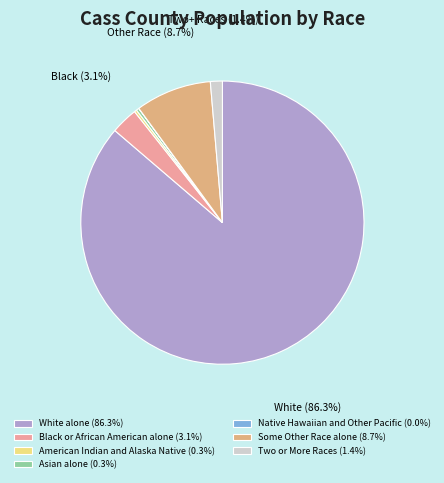

Which slice is the largest?

White alone